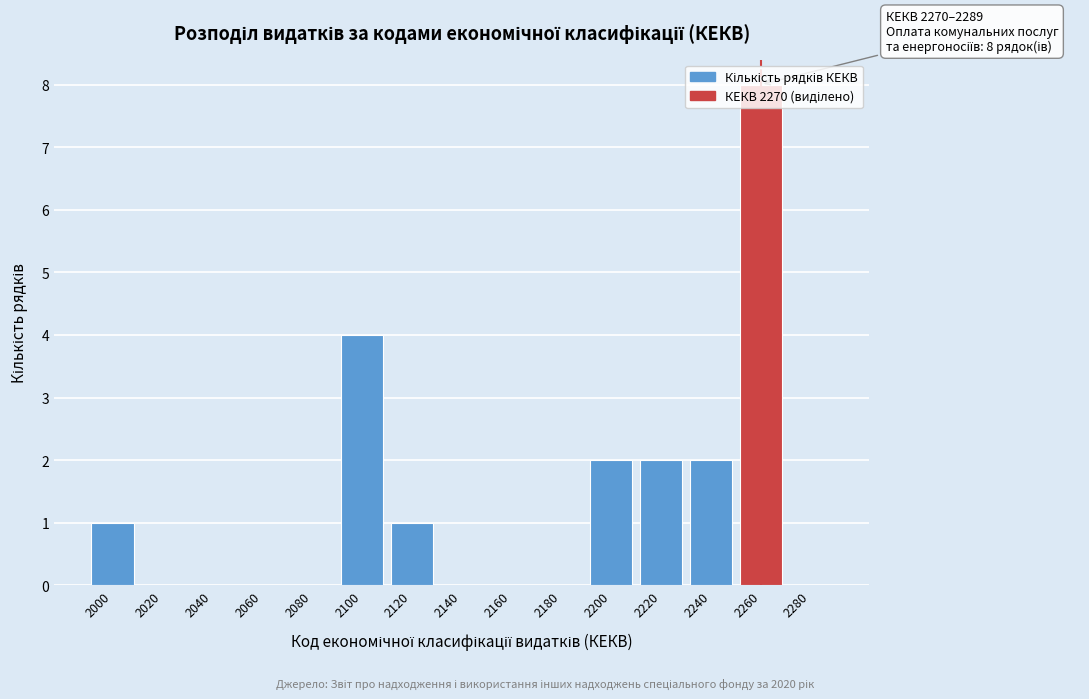

Which category has the highest value across all series?

2260